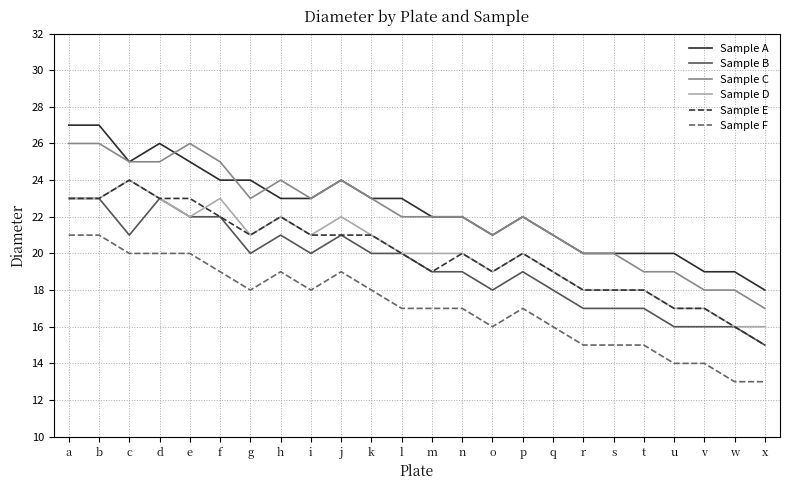

Read the Sample C value at h.

24